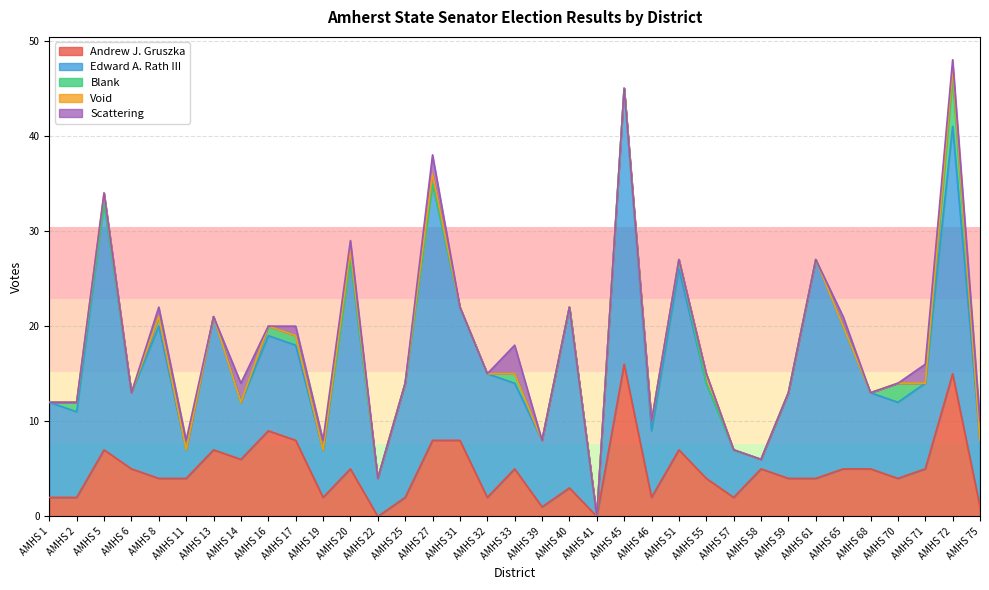

Which series has the widest spread of values?

Edward A. Rath III